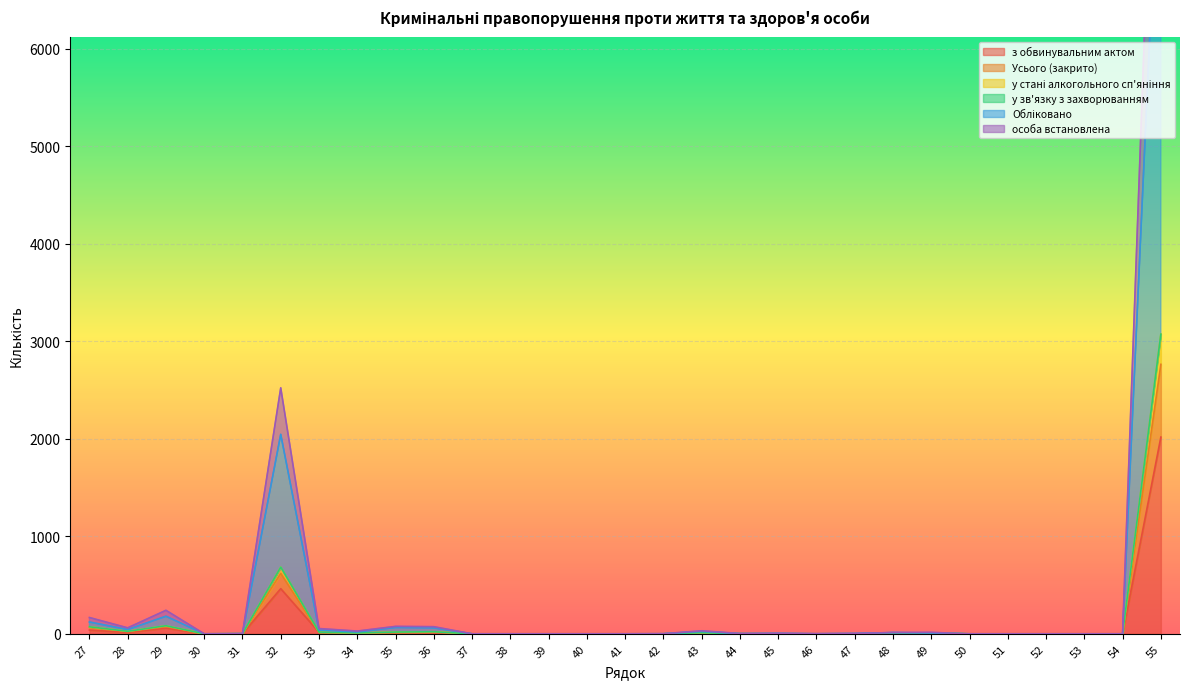

What is the spread (max minus min) of values at 48?

13